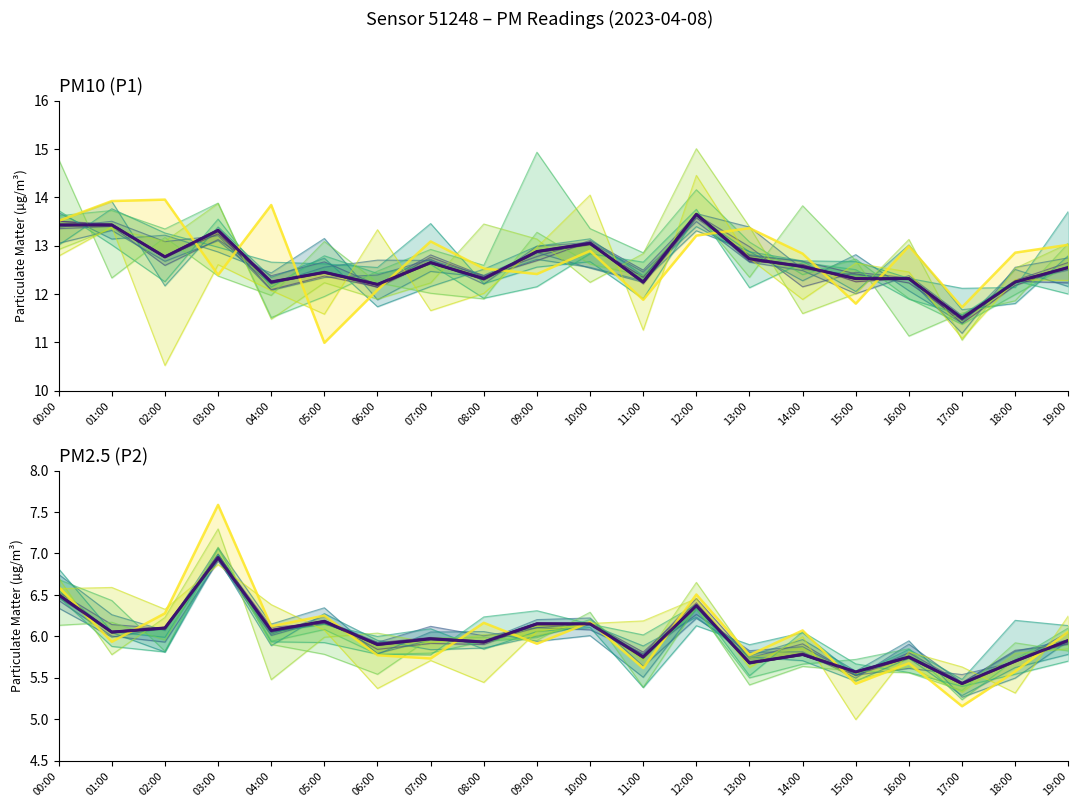

What is the total value across all series at 14:00?

11.6